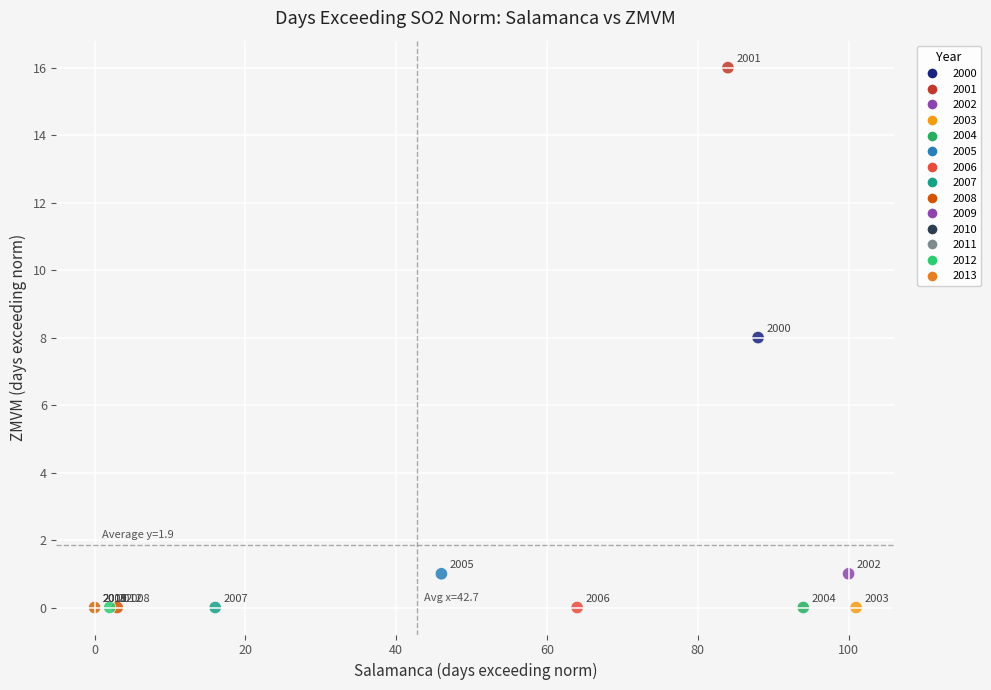

What Y value in the scatter plot is closest to 8?

8